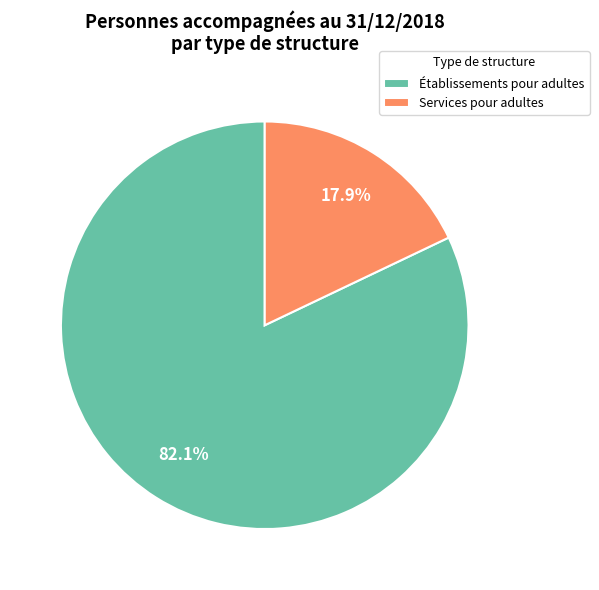

Rank the categories by value from highest to lowest.

Établissements pour adultes, Services pour adultes